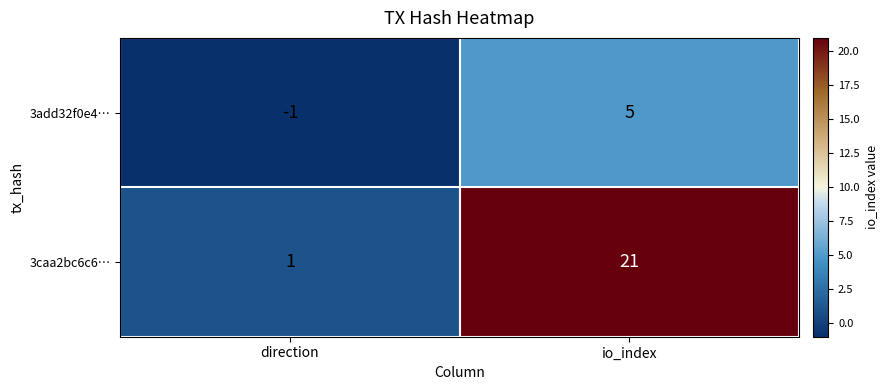

Which series has the largest total across all categories?

3caa2bc6c6…